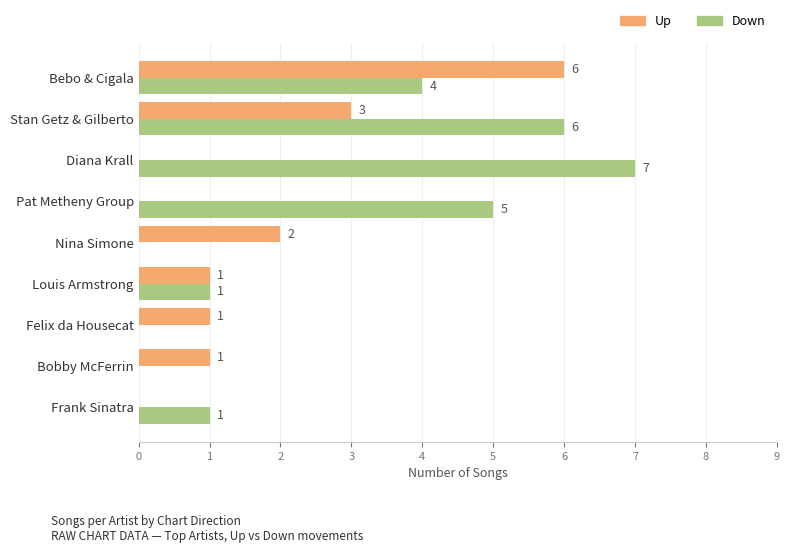

At which category is the sum across all series the highest?

Bebo & Cigala